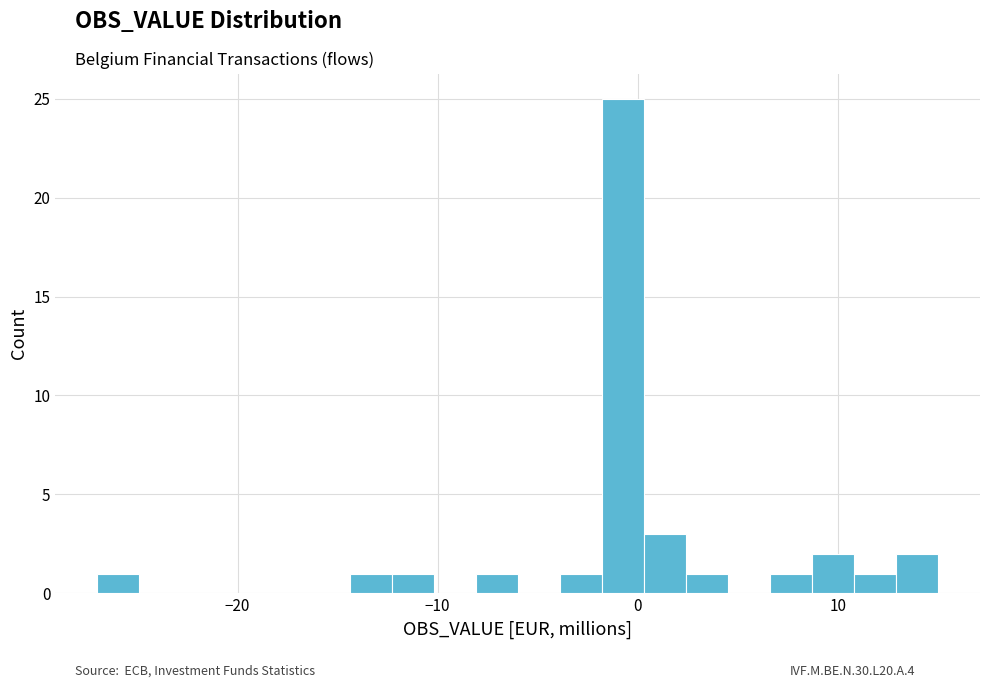

Around what value on the x-axis is the tallest bar? Give the approximate position of its centre, as read against the axis.

-1